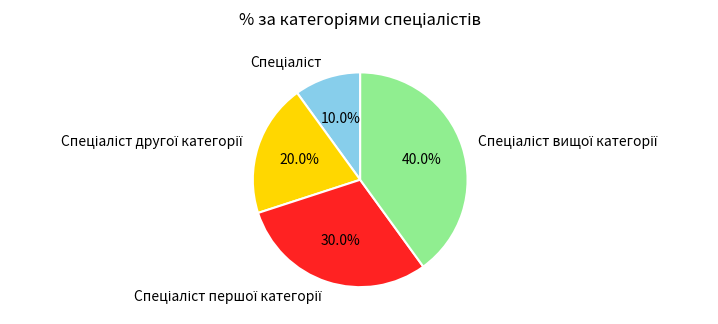

Does any single category account for the majority?

No